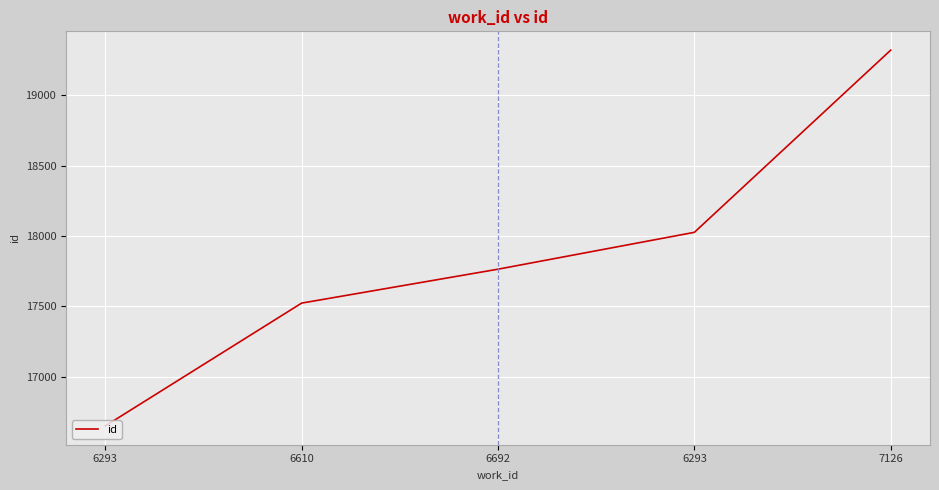

How many lines are shown in the chart?

1